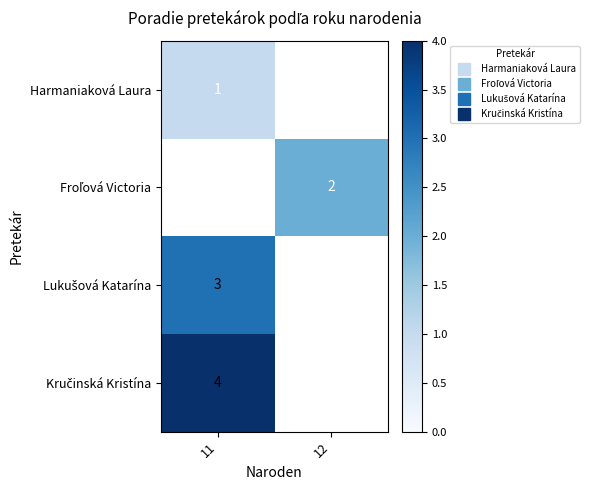

Read the Kručinská Kristína value at 11.

4.0